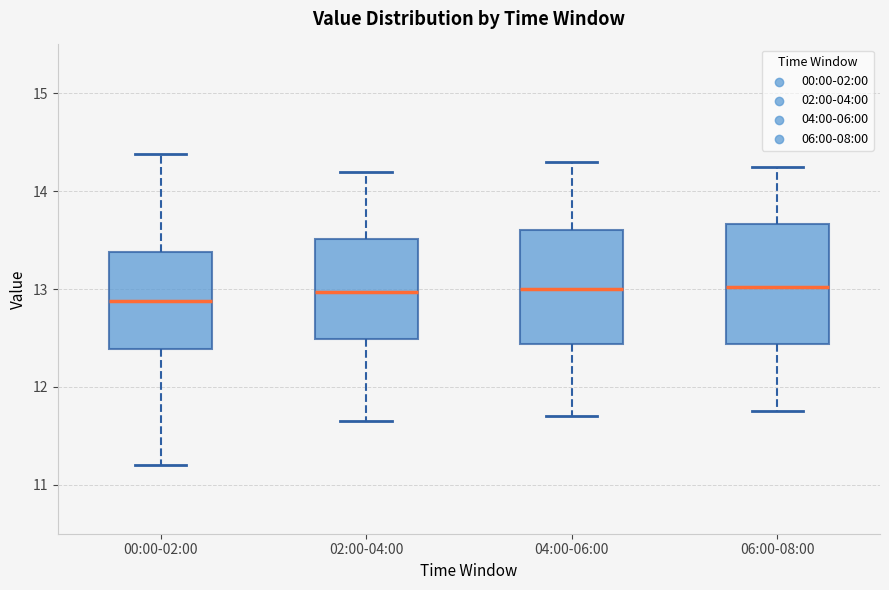

Reading left to right, transcribe this box plot: for each box, give where its median line is, the range the box spans, and where its two whiskers end, as read against the y-axis. The values are not printed on the chart, so give them approximately, as read against the axis.

00:00-02:00: median 12.9, box 12.4 to 13.4, whiskers 11.2 to 14.4
02:00-04:00: median 13.0, box 12.5 to 13.5, whiskers 11.7 to 14.2
04:00-06:00: median 13.0, box 12.4 to 13.6, whiskers 11.7 to 14.3
06:00-08:00: median 13.0, box 12.4 to 13.7, whiskers 11.8 to 14.3